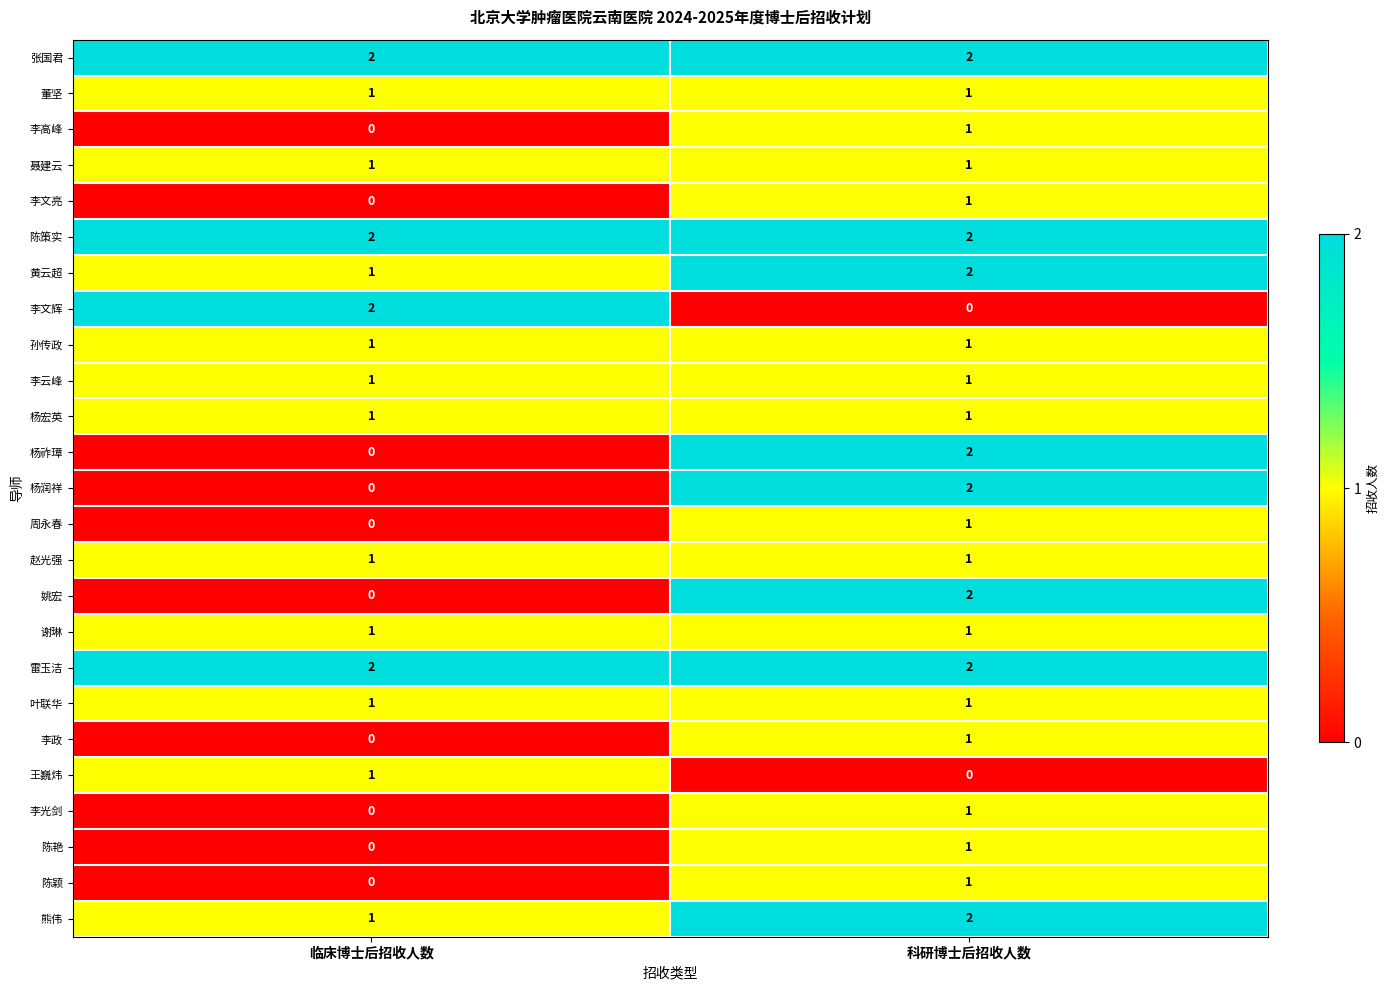

The 陈颖 series shows 0 at 临床博士后招收人数. True or false?

True